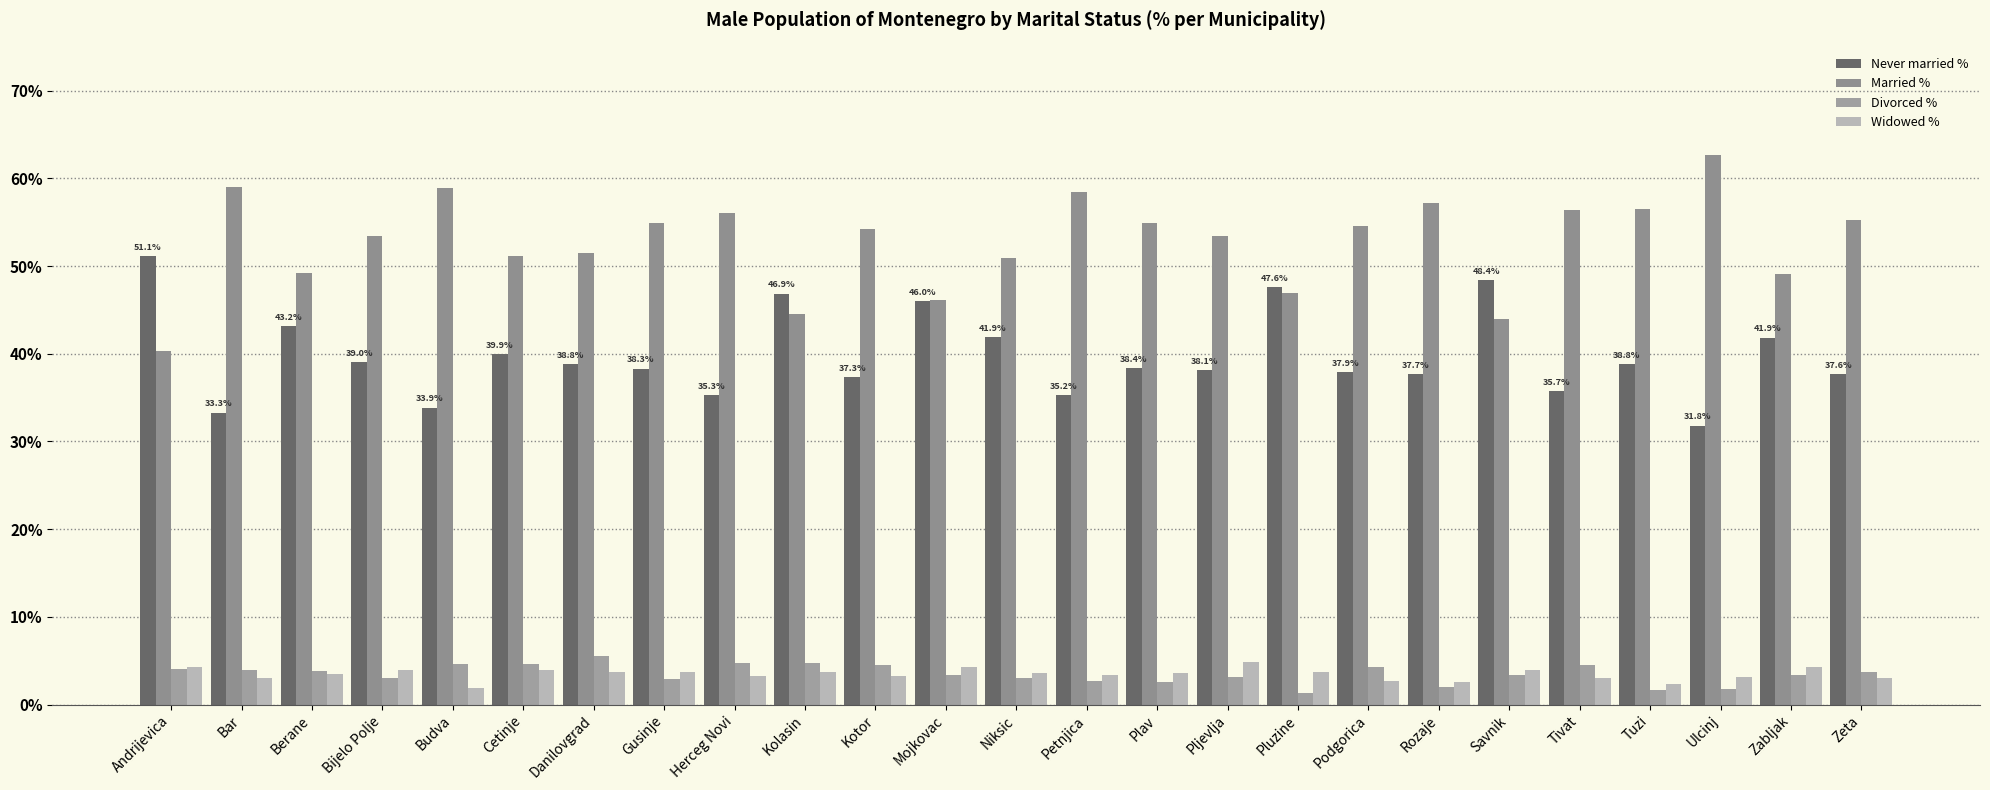

What is the smallest value displayed?

1.3